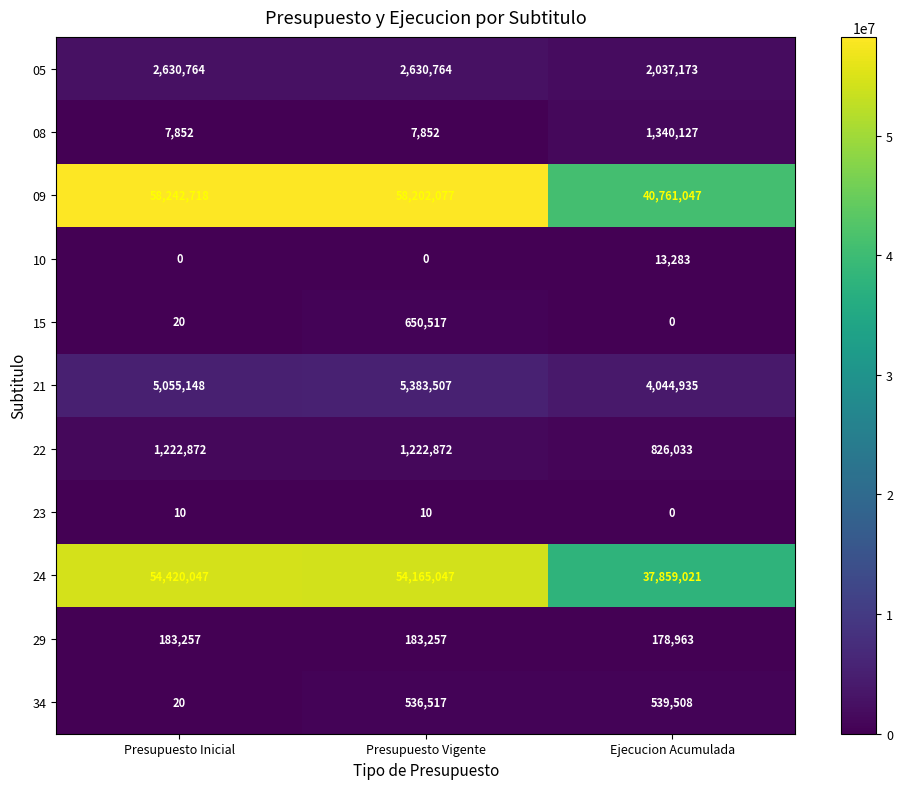

True or false: 29 has a value of 127116 at Presupuesto Inicial.

False